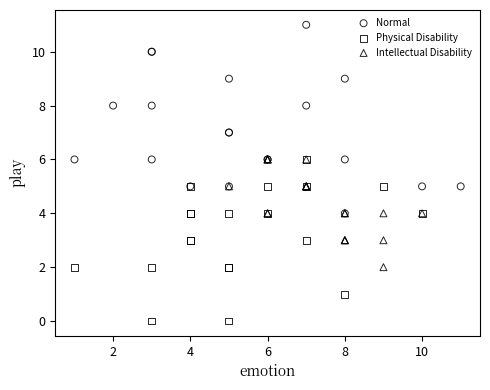

Which series has the widest spread of Y values?

Normal